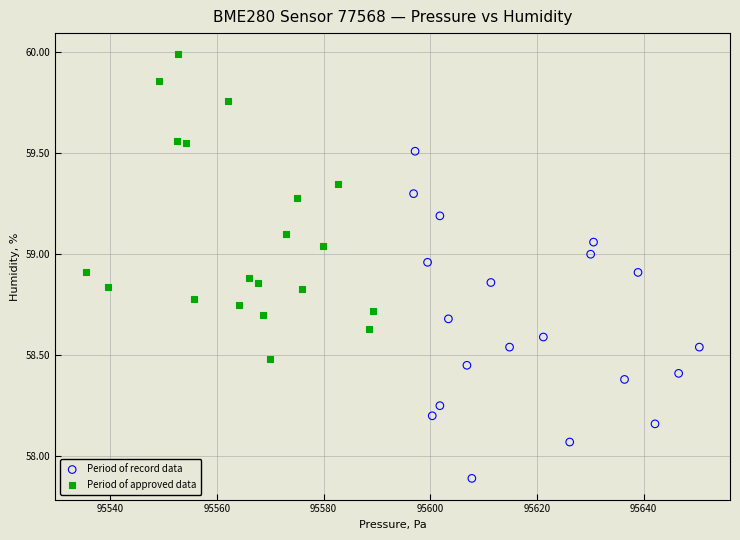

Which series contains the highest Y value?

Period of approved data